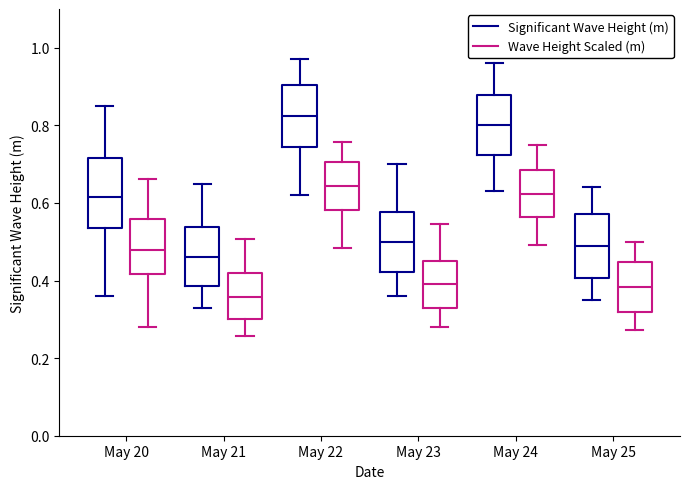

Reading left to right, transcribe this box plot: for each box, give where its median line is, the range the box spans, and where its two whiskers end, as read against the y-axis. The values are not printed on the chart, so give them approximately, as read against the axis.

May 20 (Significant Wave Height (m)): median 0.62, box 0.54 to 0.72, whiskers 0.36 to 0.86
May 20 (Wave Height Scaled (m)): median 0.48, box 0.42 to 0.56, whiskers 0.28 to 0.66
May 21 (Significant Wave Height (m)): median 0.46, box 0.38 to 0.54, whiskers 0.34 to 0.66
May 21 (Wave Height Scaled (m)): median 0.36, box 0.30 to 0.42, whiskers 0.26 to 0.50
May 22 (Significant Wave Height (m)): median 0.82, box 0.74 to 0.90, whiskers 0.62 to 0.98
May 22 (Wave Height Scaled (m)): median 0.64, box 0.58 to 0.70, whiskers 0.48 to 0.76
May 23 (Significant Wave Height (m)): median 0.50, box 0.42 to 0.58, whiskers 0.36 to 0.70
May 23 (Wave Height Scaled (m)): median 0.40, box 0.32 to 0.46, whiskers 0.28 to 0.54
May 24 (Significant Wave Height (m)): median 0.80, box 0.72 to 0.88, whiskers 0.64 to 0.96
May 24 (Wave Height Scaled (m)): median 0.62, box 0.56 to 0.68, whiskers 0.50 to 0.74
May 25 (Significant Wave Height (m)): median 0.50, box 0.40 to 0.58, whiskers 0.36 to 0.64
May 25 (Wave Height Scaled (m)): median 0.38, box 0.32 to 0.44, whiskers 0.28 to 0.50